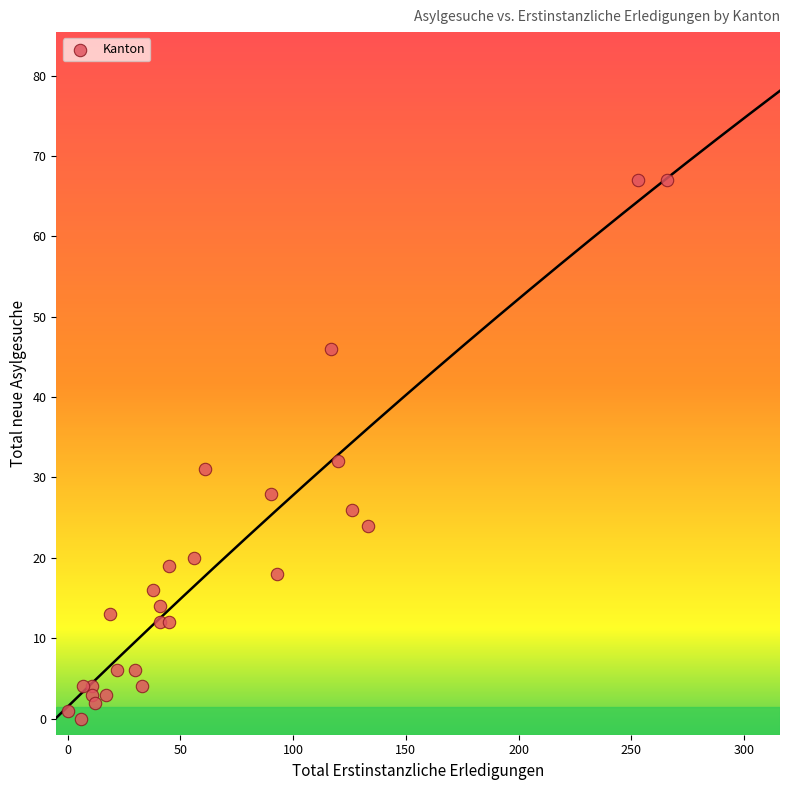

What is the range of X values (max minus min)?

266